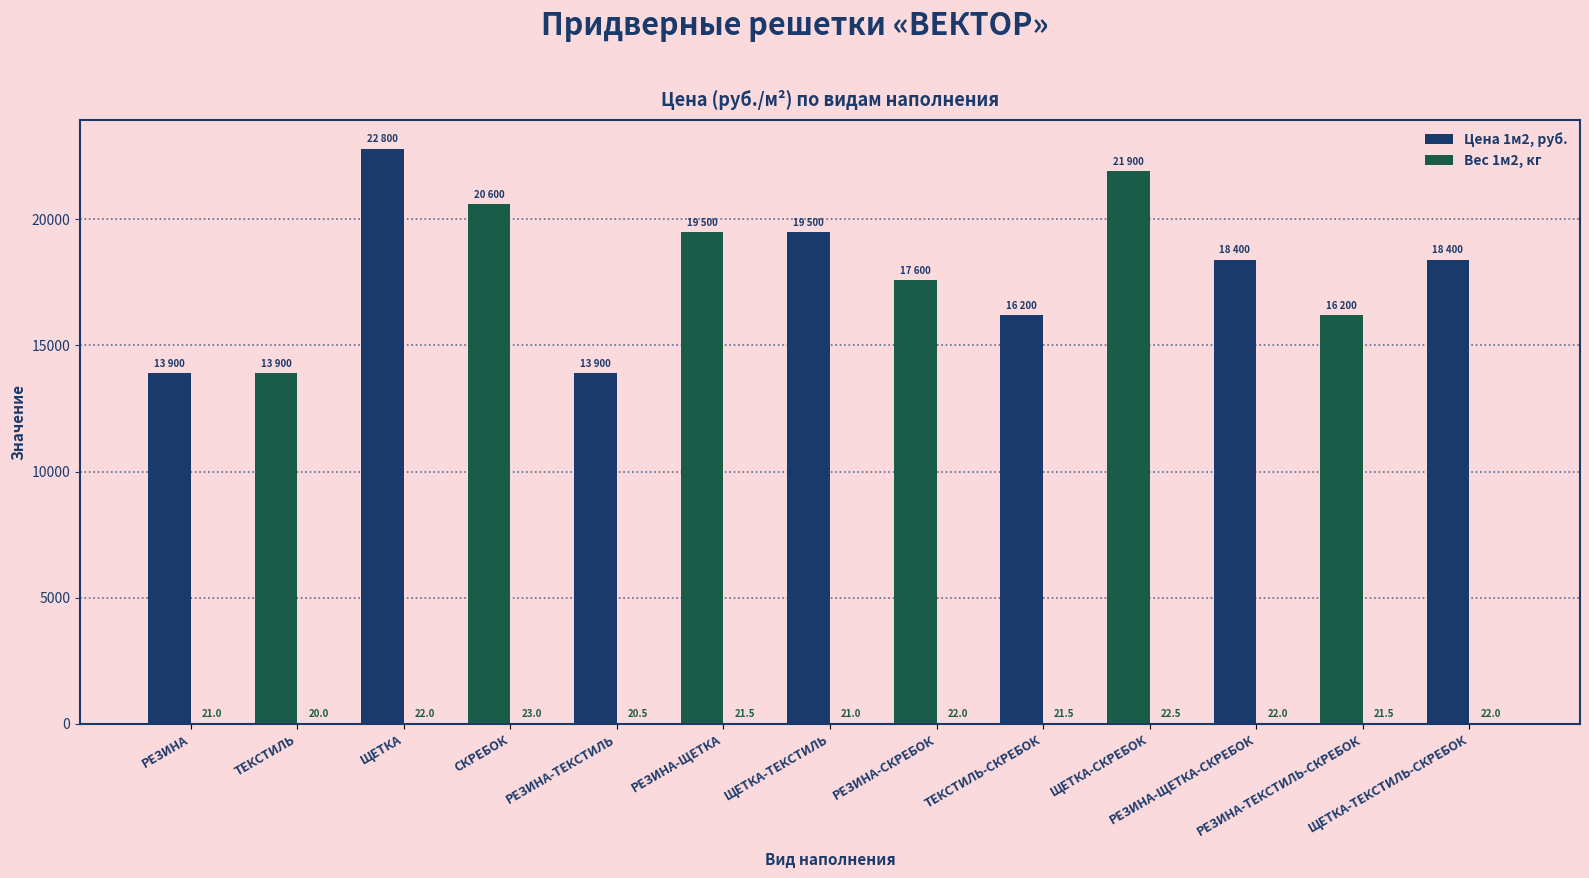

Where is Вес 1м2, кг nearest to the value 21?

РЕЗИНА